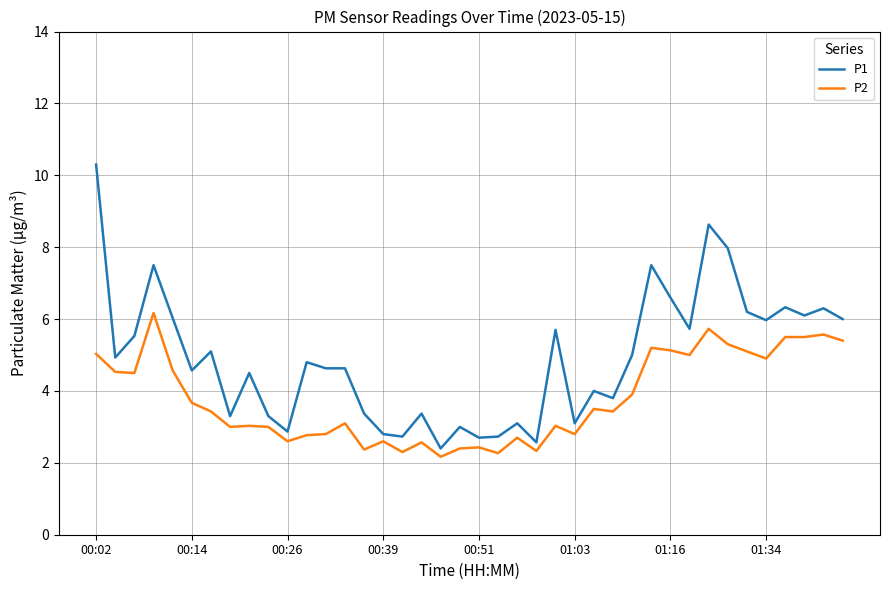

What is the difference between the maximum and minimum values in the P1 series?

7.9